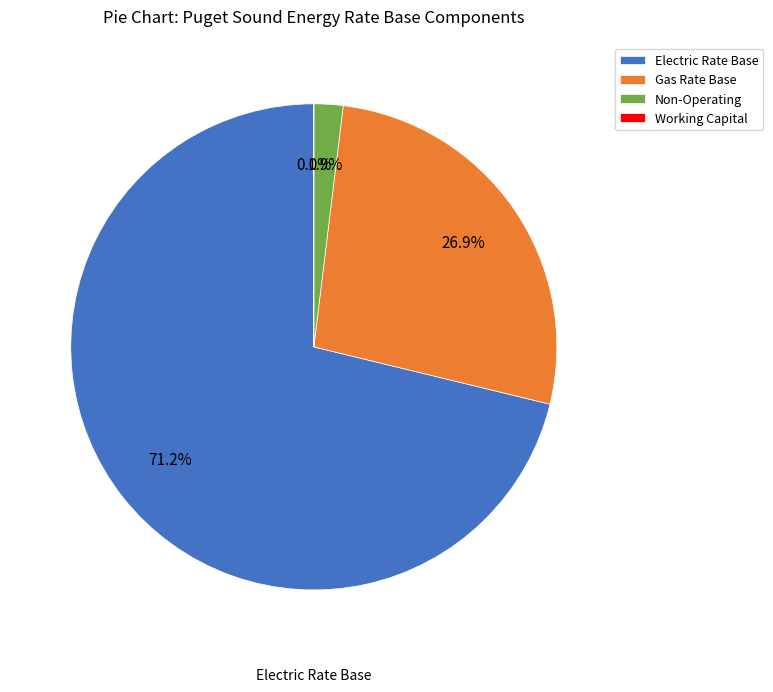

What percentage is NOT represented by Non-Operating?

98.1%